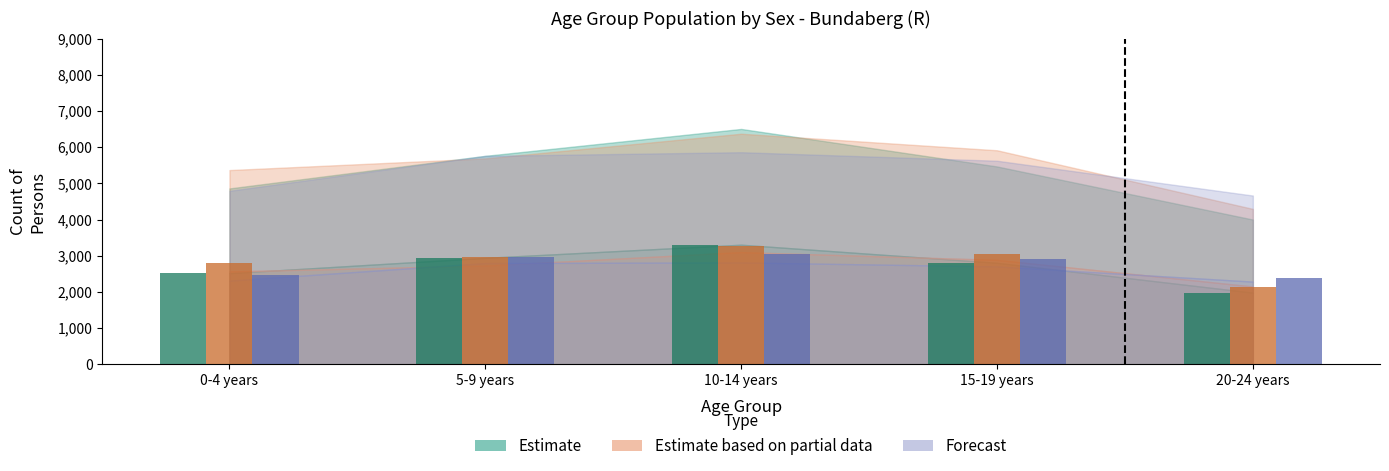

What is the difference between the highest and lowest values at 10-14 years?

263